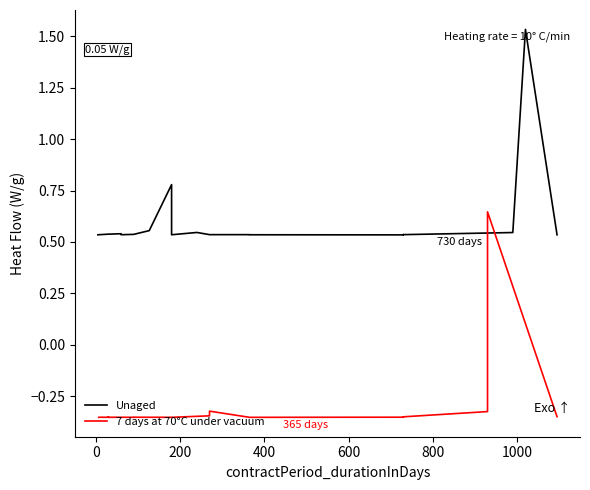

What is the value of the 7 days at 70°C under vacuum point at the 6th from the left?

-0.4